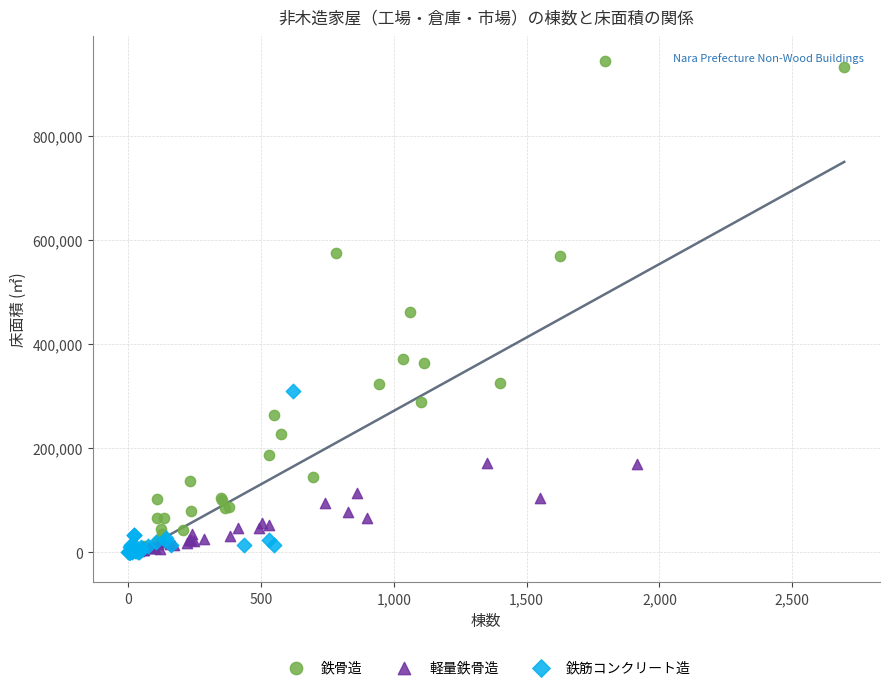

Which series contains the highest Y value?

鉄骨造